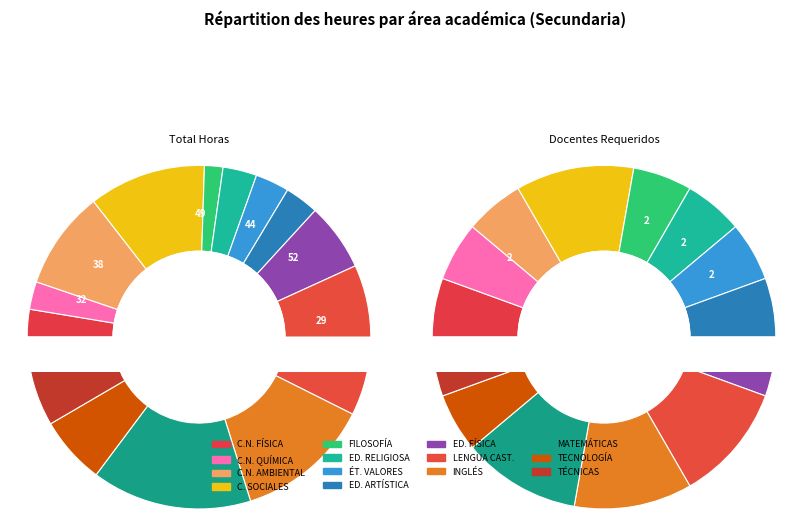

How many segments does this pie chart have?

14